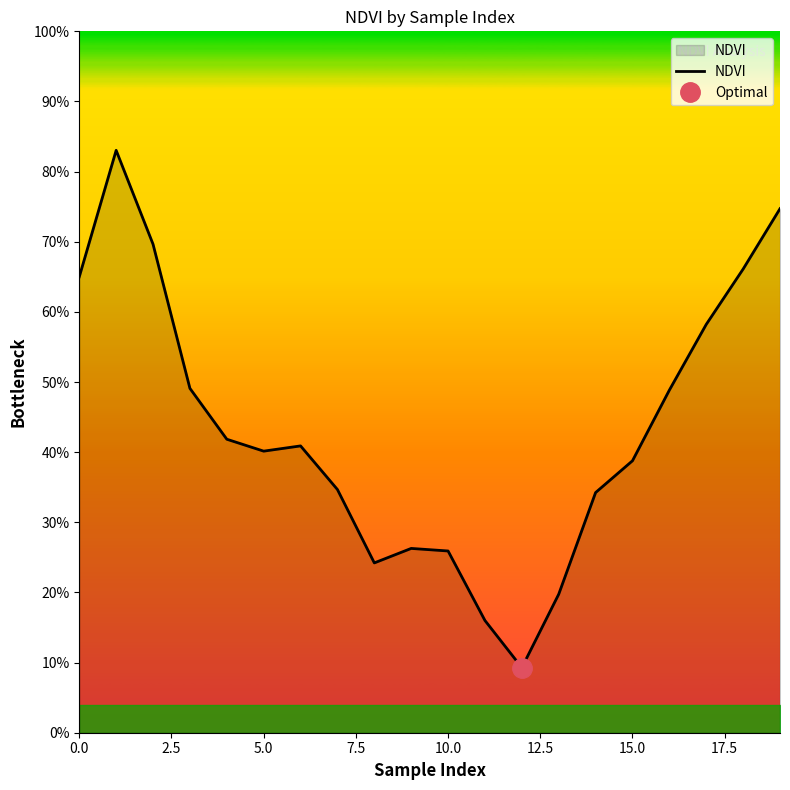

Where is the data nearest to the value 0?

12